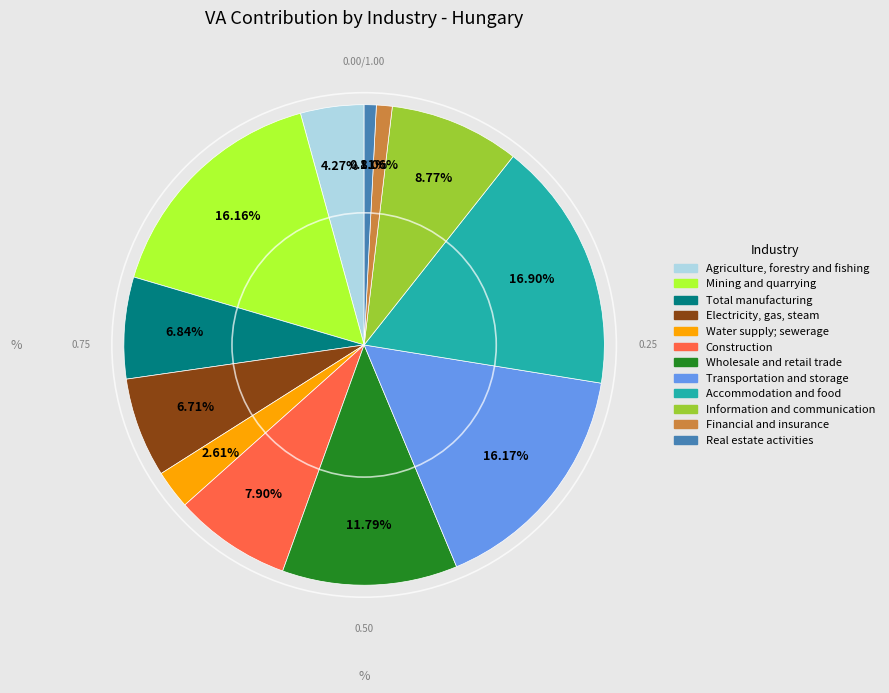

Rank the categories by value from lowest to highest.

Real estate activities, Financial and insurance, Water supply; sewerage, Agriculture, forestry and fishing, Electricity, gas, steam, Total manufacturing, Construction, Information and communication, Wholesale and retail trade, Mining and quarrying, Transportation and storage, Accommodation and food